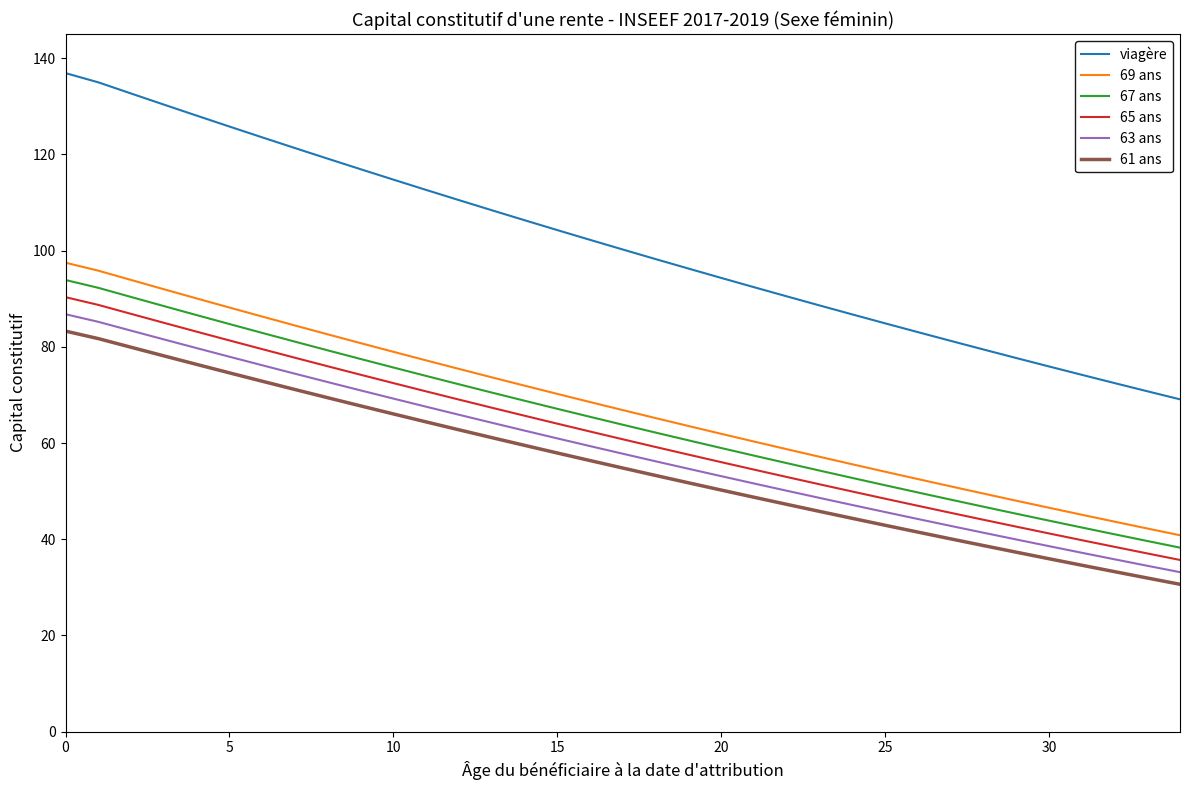

True or false: viagère and 61 ans intersect in this chart.

False